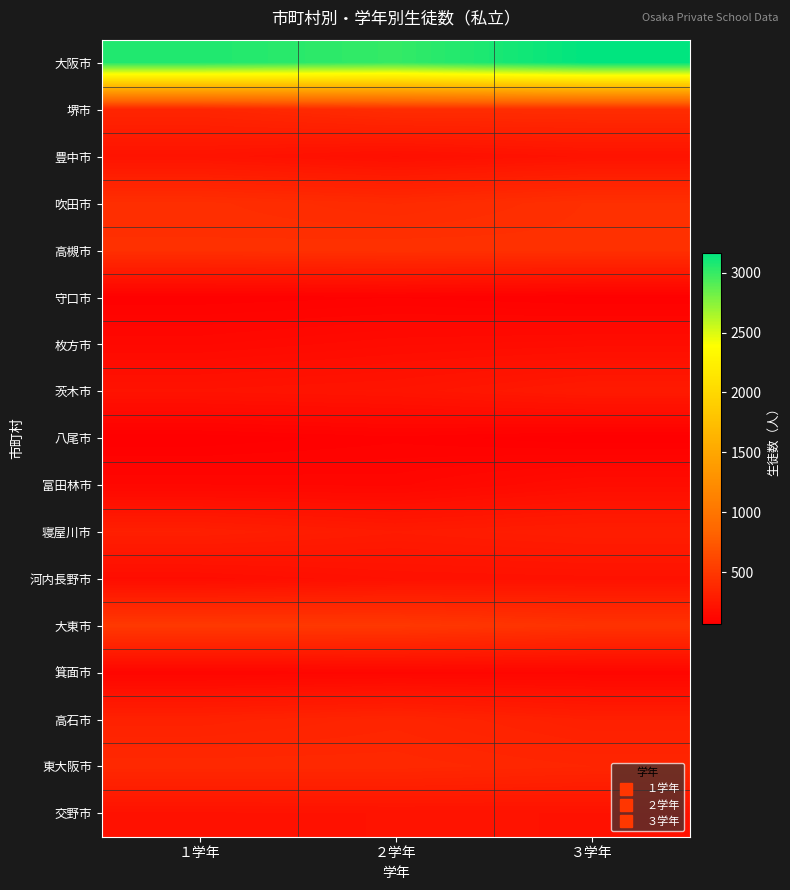

At which category is the sum across all series the highest?

３学年